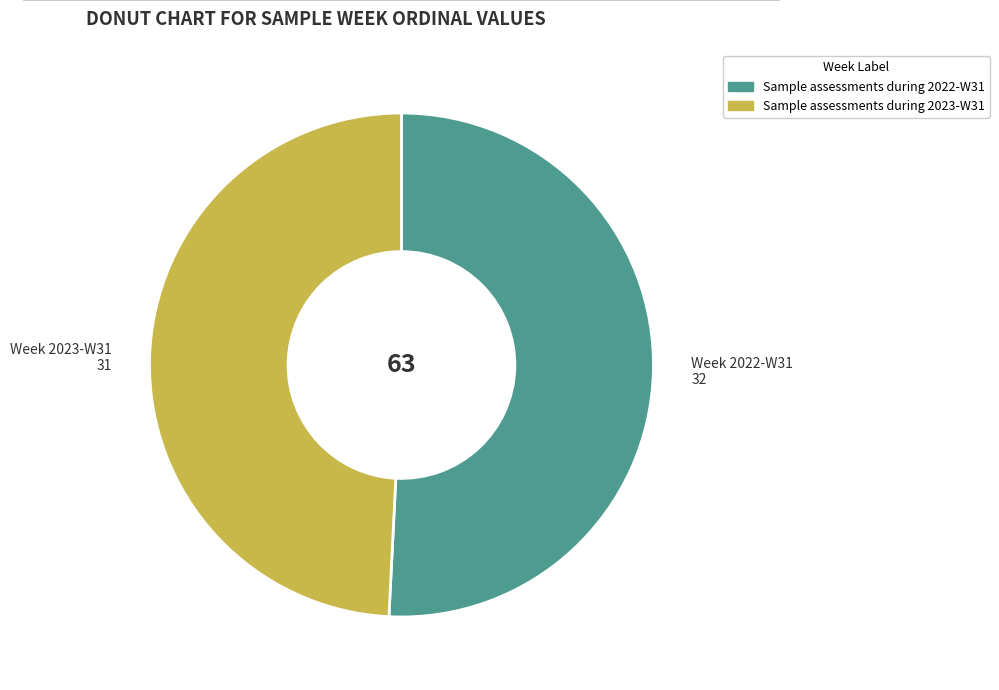

Which slice is the smallest?

Sample assessments during 2023-W31